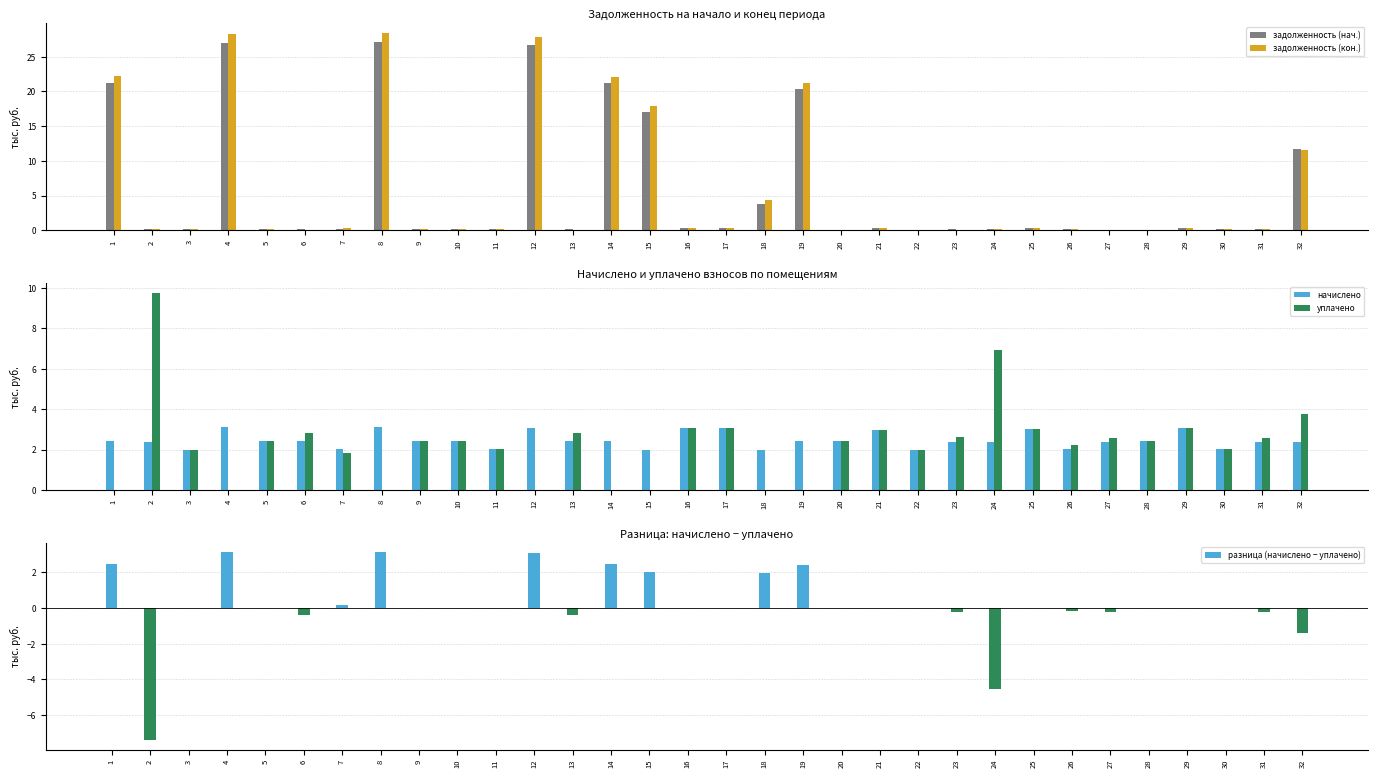

How many values in разница (начислено − уплачено) are above zero?

10